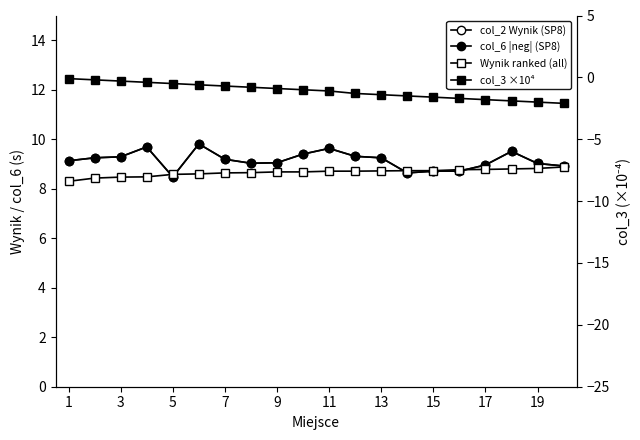

What are all the series names shown in the legend?

col_2 Wynik (SP8), col_6 |neg| (SP8), Wynik ranked (all), col_3 ×10⁴